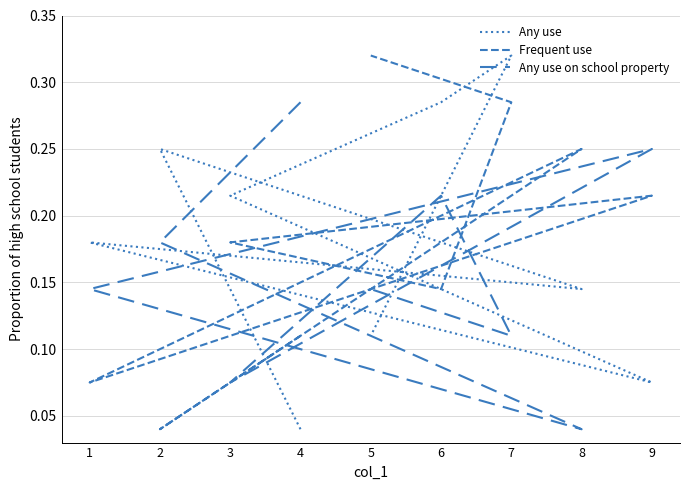

What is the maximum value shown in the chart?

0.3